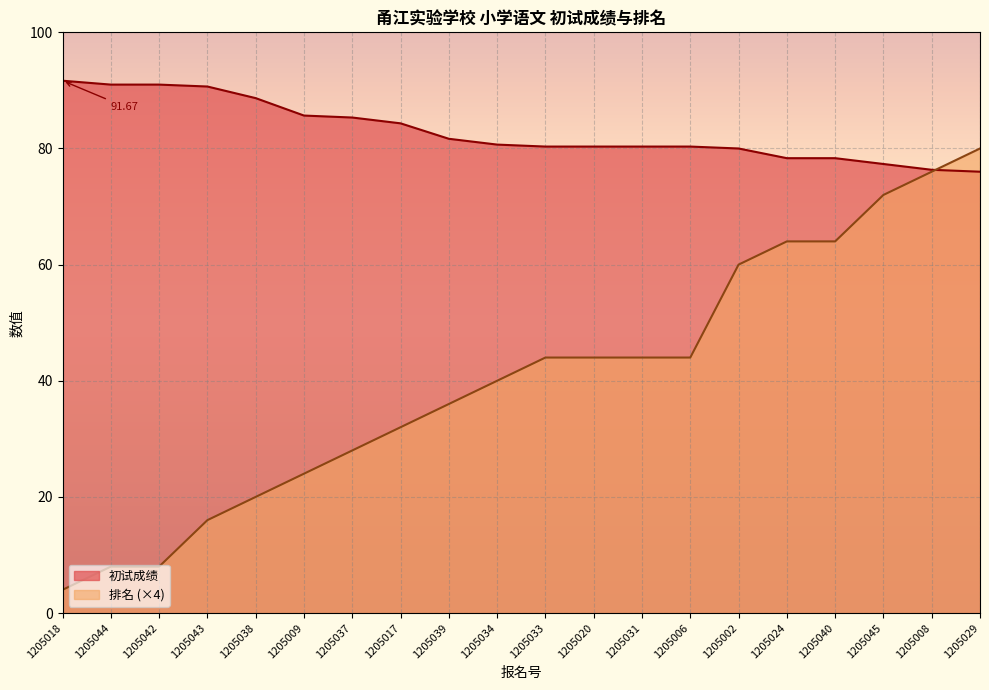

What is the spread (max minus min) of values at 1205042?

83.0